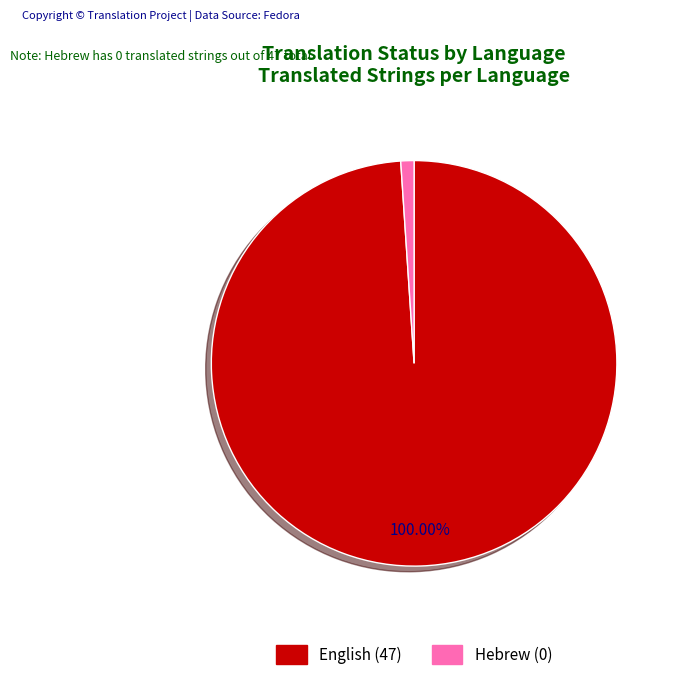

How many segments does this pie chart have?

2